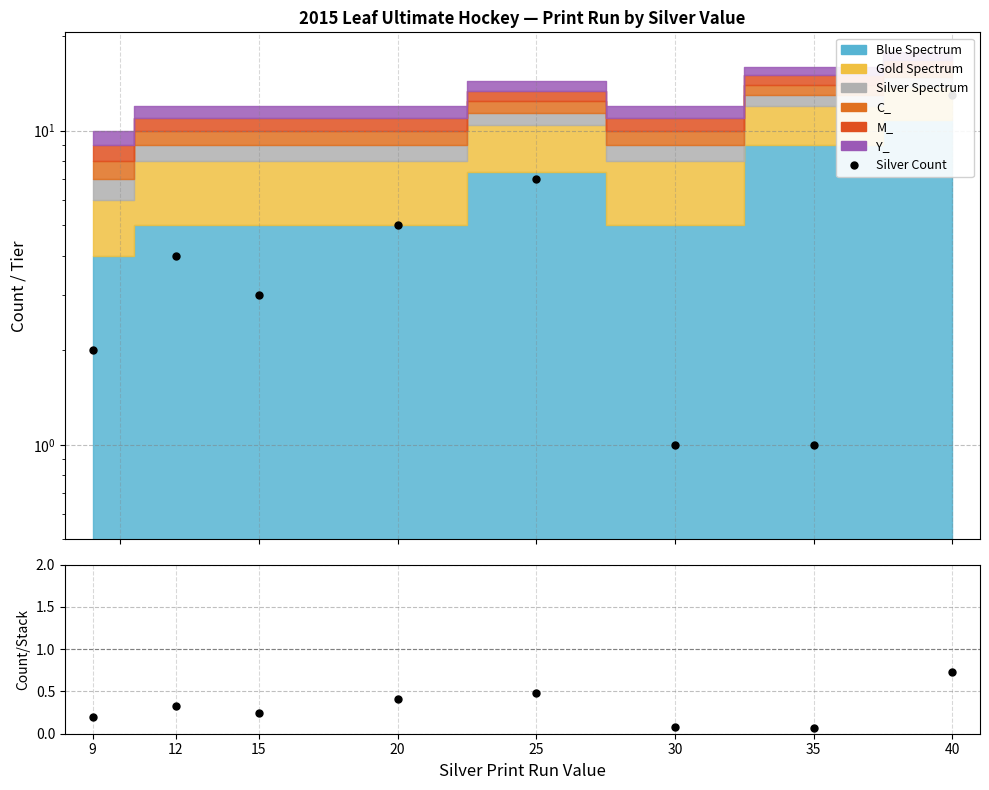

Rank the categories by value from highest to lowest.

40, 25, 20, 12, 15, 9, 30, 35